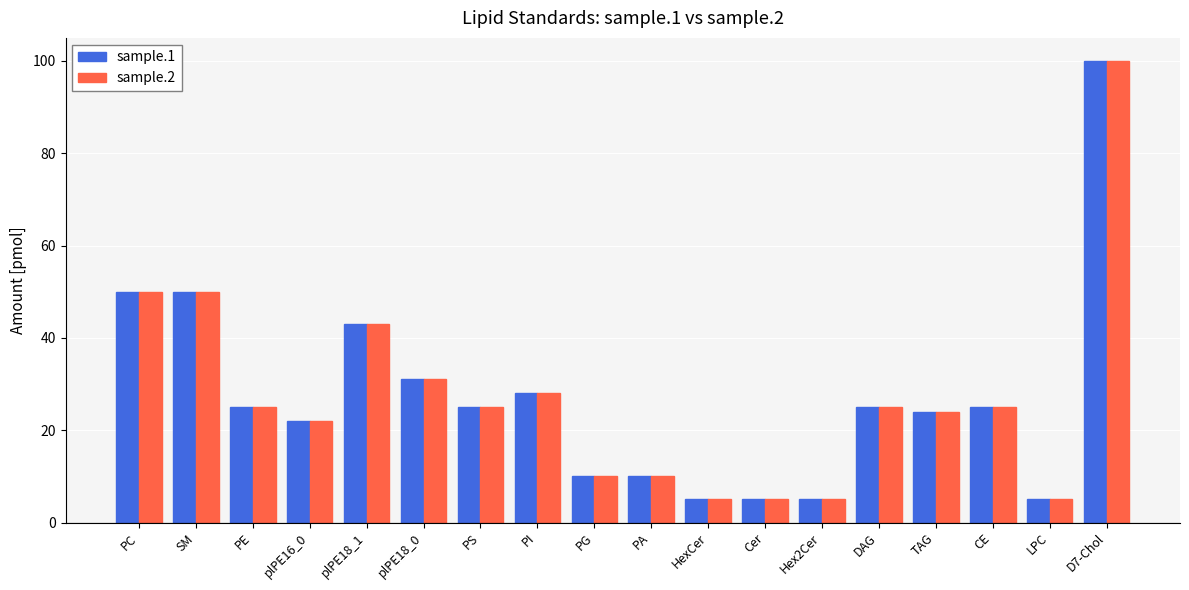

What is the label of the 4th bar from the right?

TAG